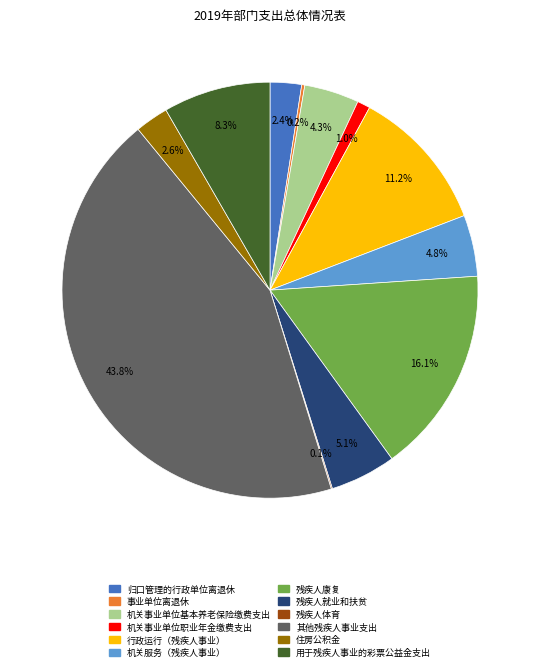

Which has a higher value, 机关事业单位基本养老保险缴费支出 or 机关事业单位职业年金缴费支出?

机关事业单位基本养老保险缴费支出